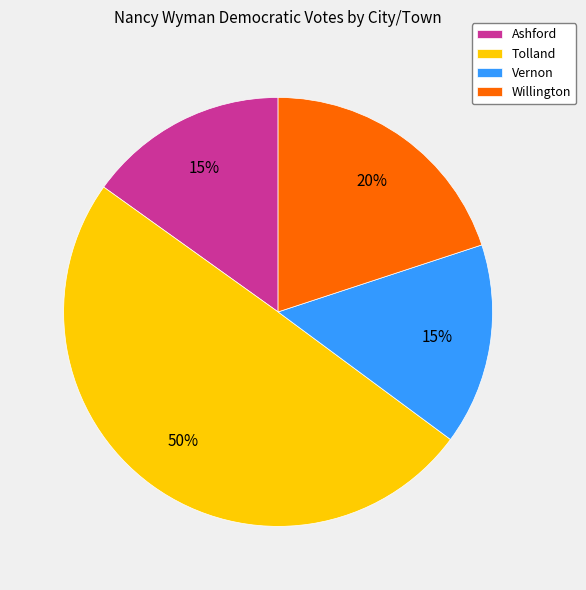

True or false: Ashford accounts for 25% of the total.

False